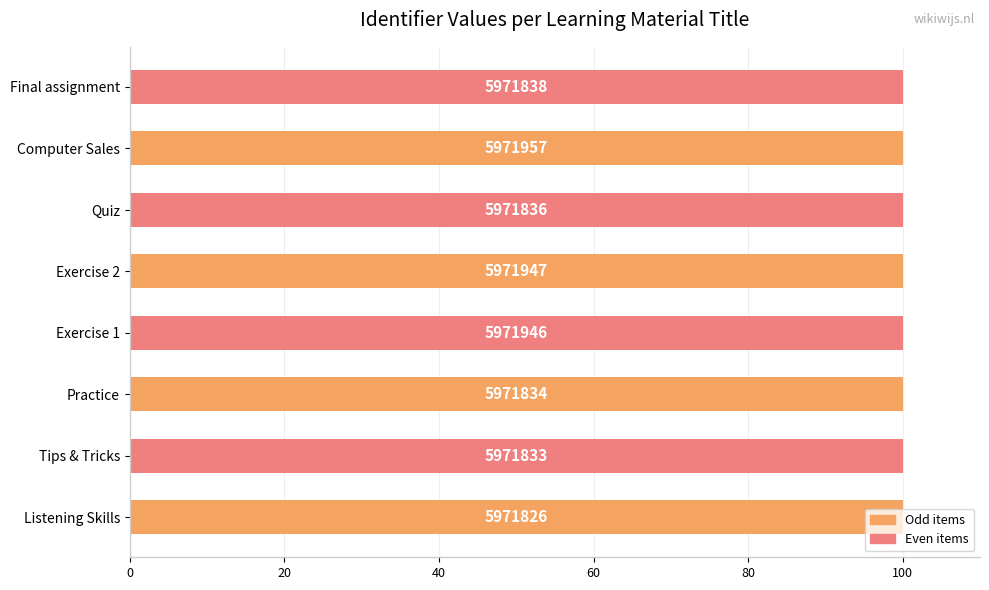

Does the chart contain any negative values?

No